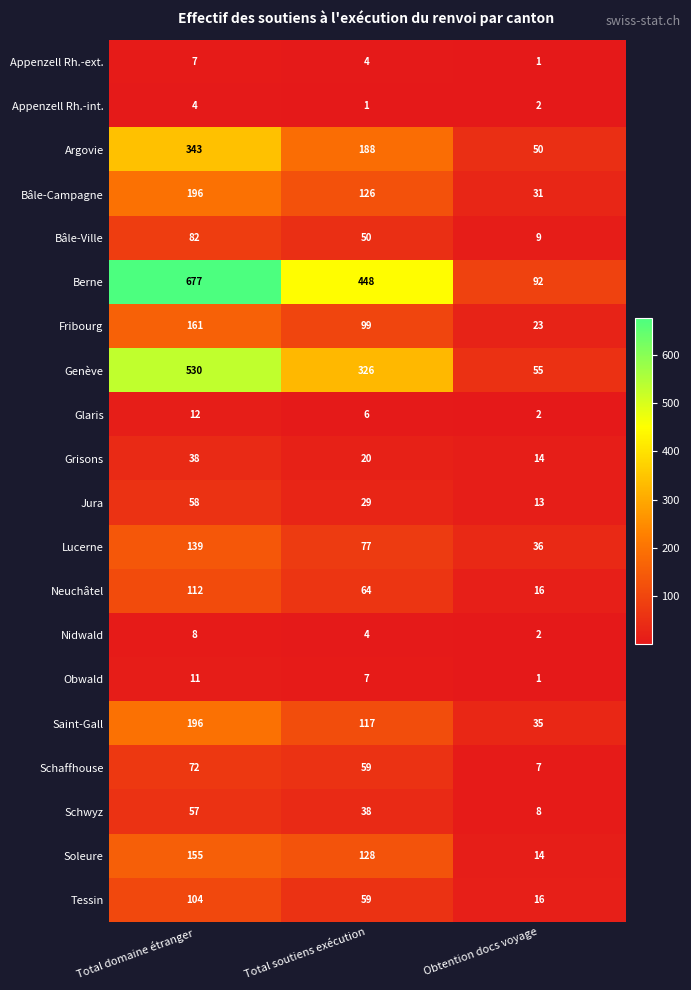

Read the Nidwald value at Total soutiens exécution.

4